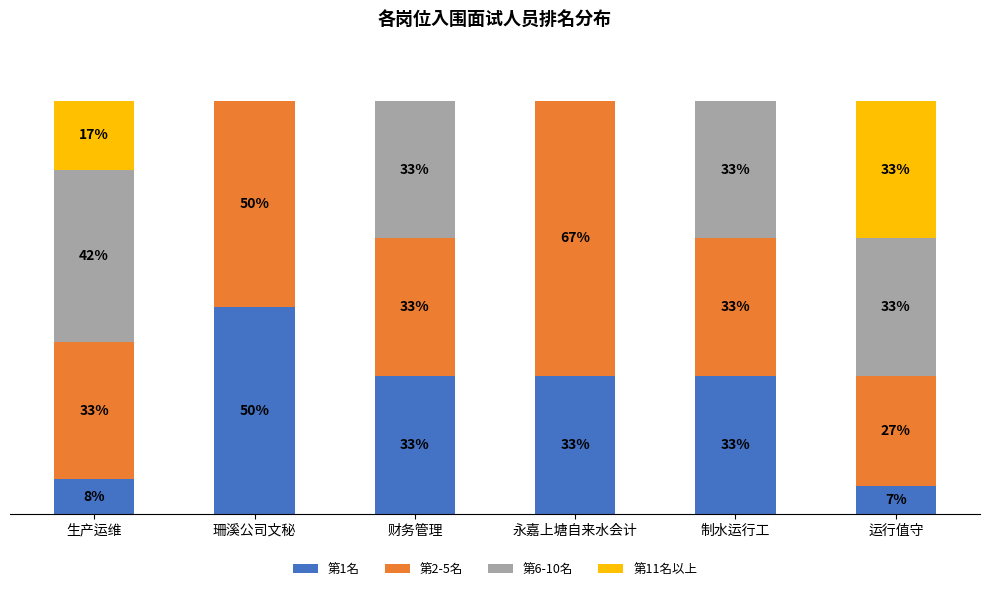

Are the bars horizontal?

No